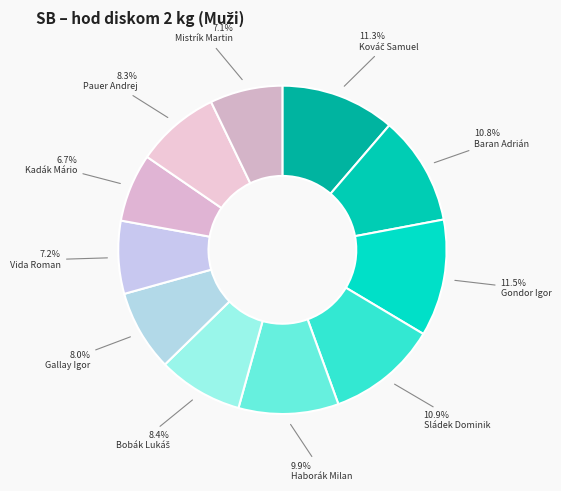

Rank the categories by value from lowest to highest.

Kadák Mário, Mistrík Martin, Vida Roman, Gallay Igor, Pauer Andrej, Bobák Lukáš, Haborák Milan, Baran Adrián, Sládek Dominik, Kováč Samuel, Gondor Igor